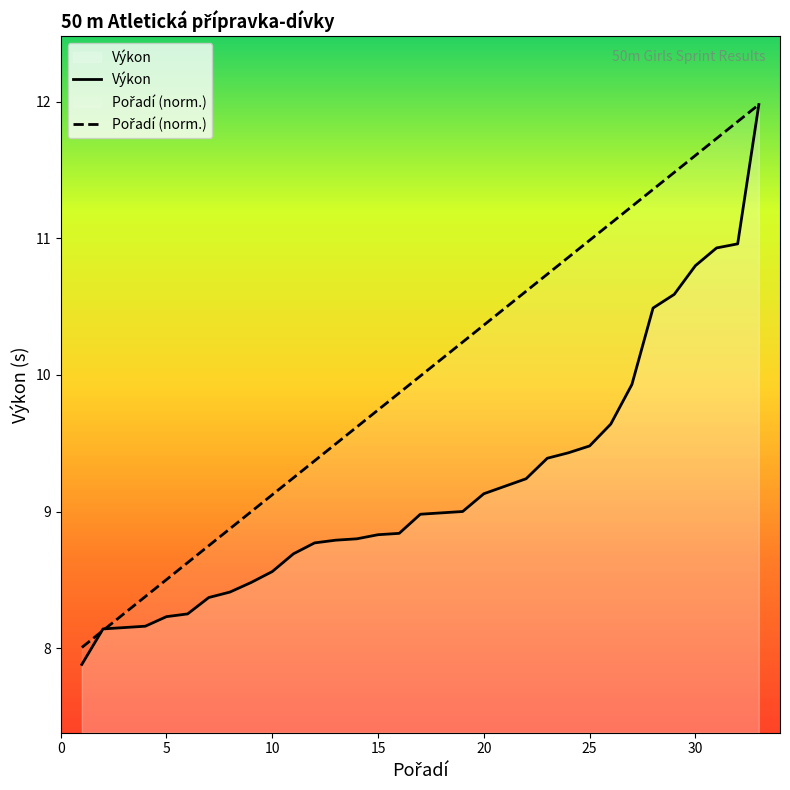

Where does the Pořadí (norm.) series first go above 9?

10